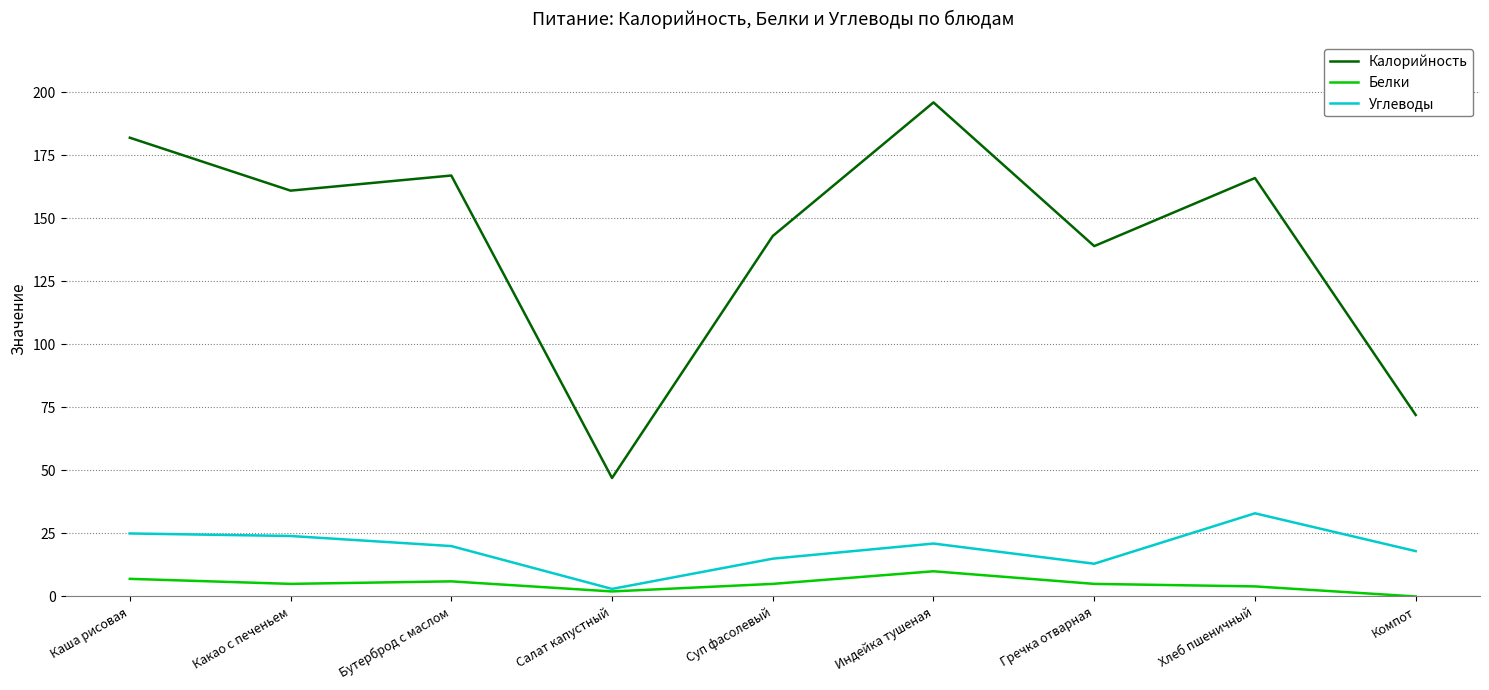

What is the maximum value for Белки?

10